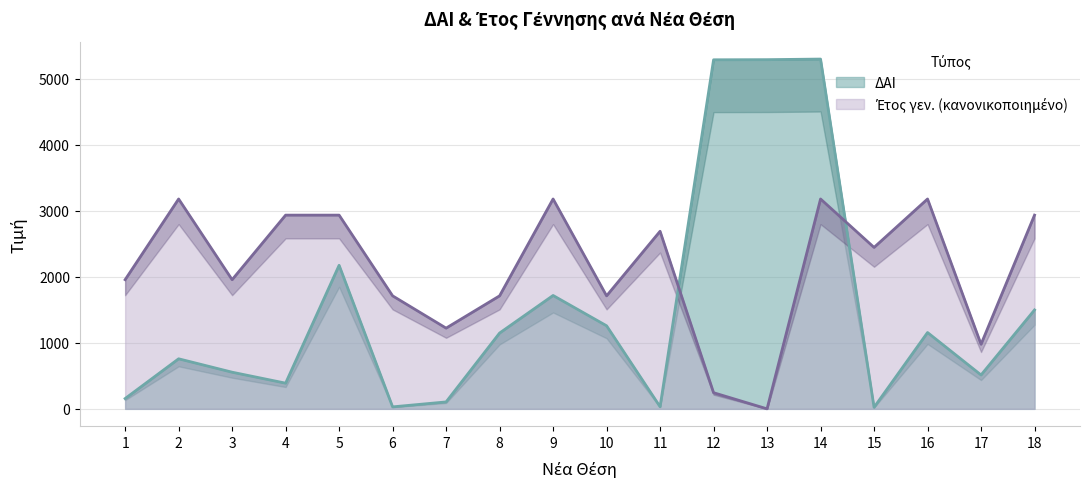

Between 18 and 10, which is larger?

18